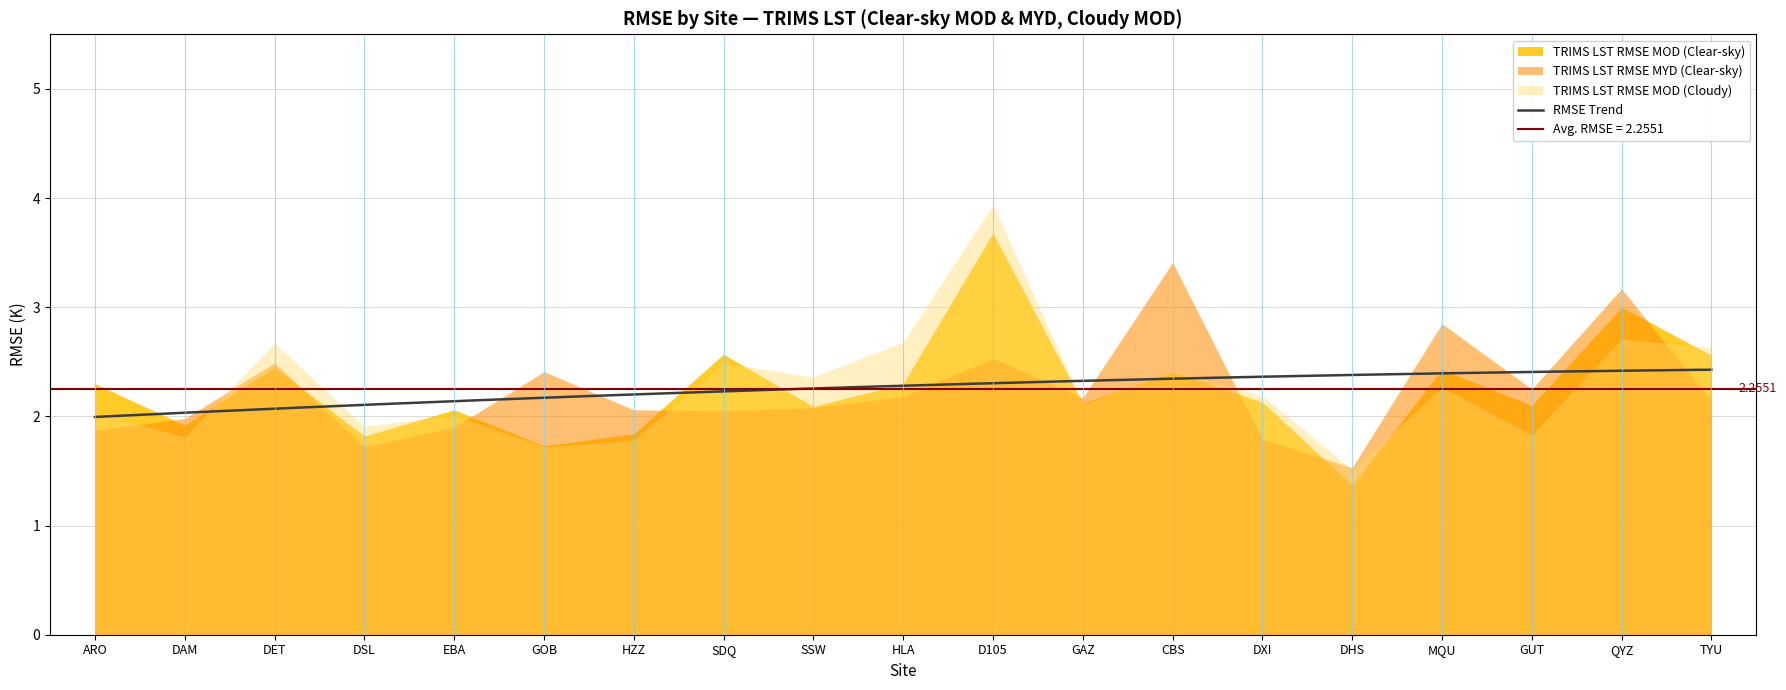

How many categories are shown in the chart?

19